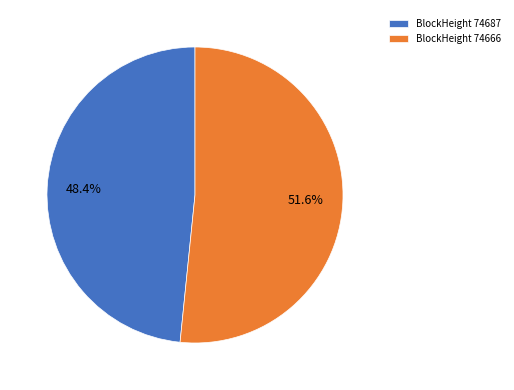

Rank the categories by value from lowest to highest.

BlockHeight 74687, BlockHeight 74666